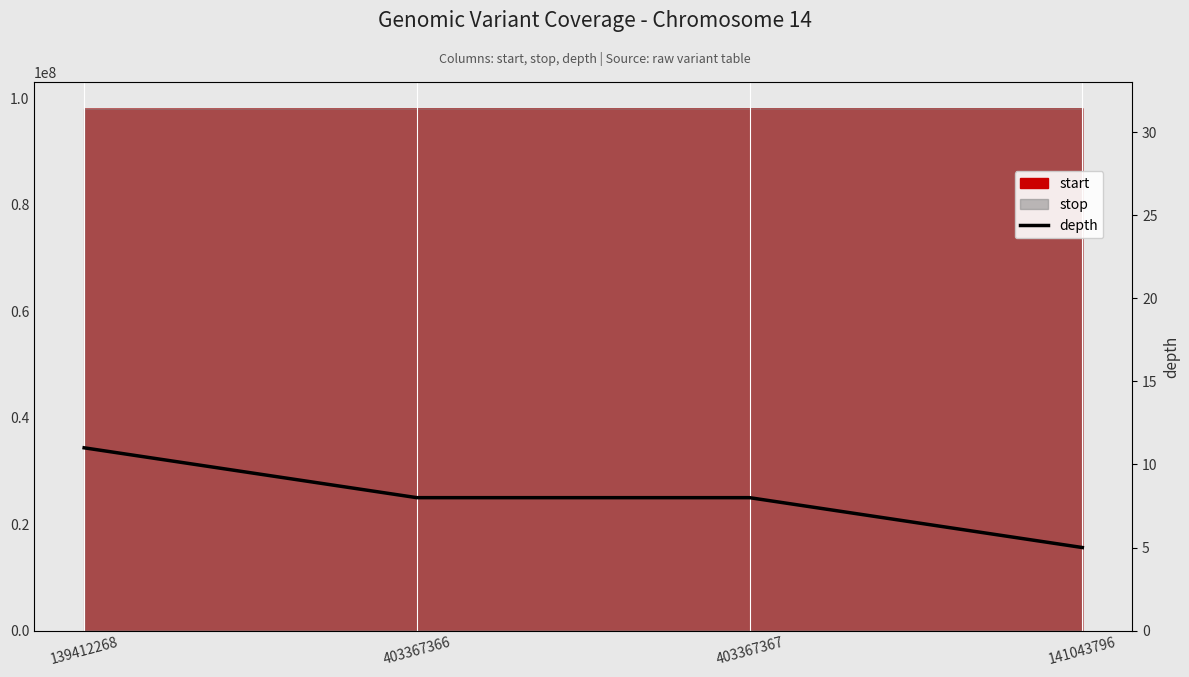

The value at 403367366 is 8. True or false?

True